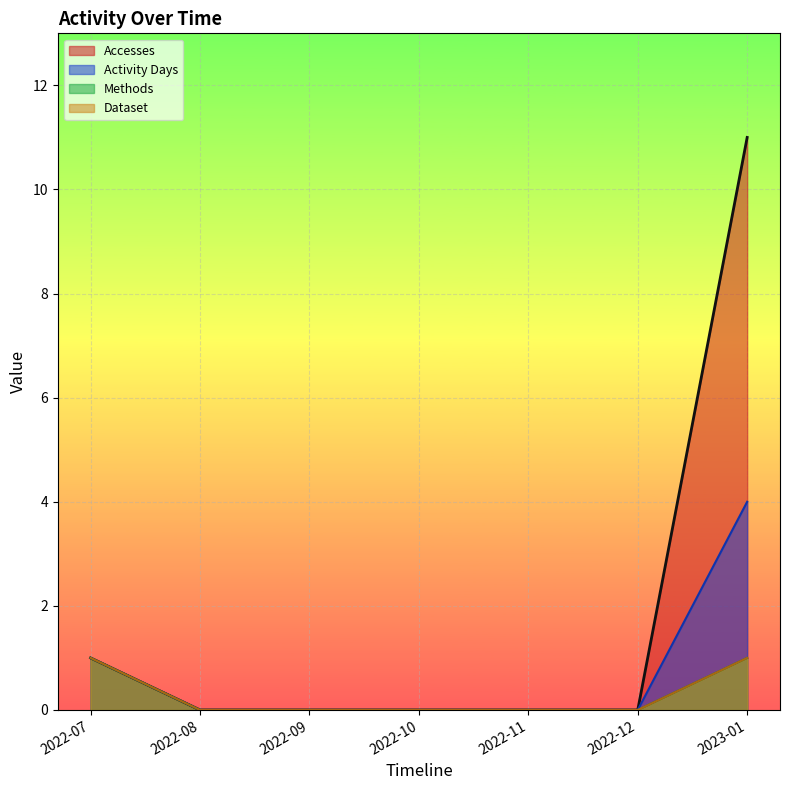

True or false: Dataset has a value of 0 at 2022-09.

True